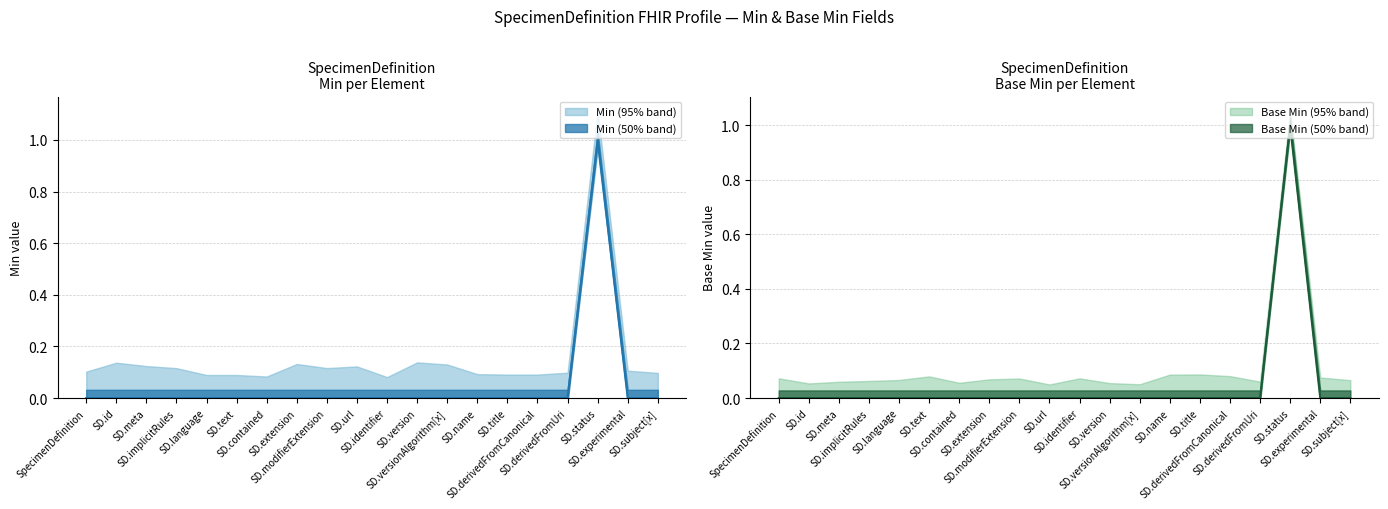

Reading left to right, what are all the values shown in this chart?

Min: 0	0	0	0	0	0	0	0	0	0	0	0	0	0	0	0	0	1	0	0
Base Min: 0	0	0	0	0	0	0	0	0	0	0	0	0	0	0	0	0	1	0	0